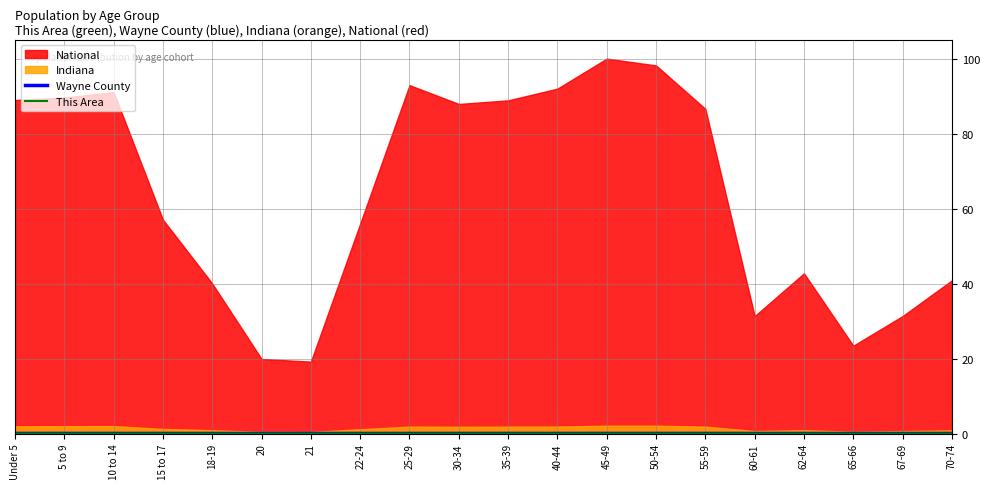

Where is Wayne County nearest to the value 0?

20